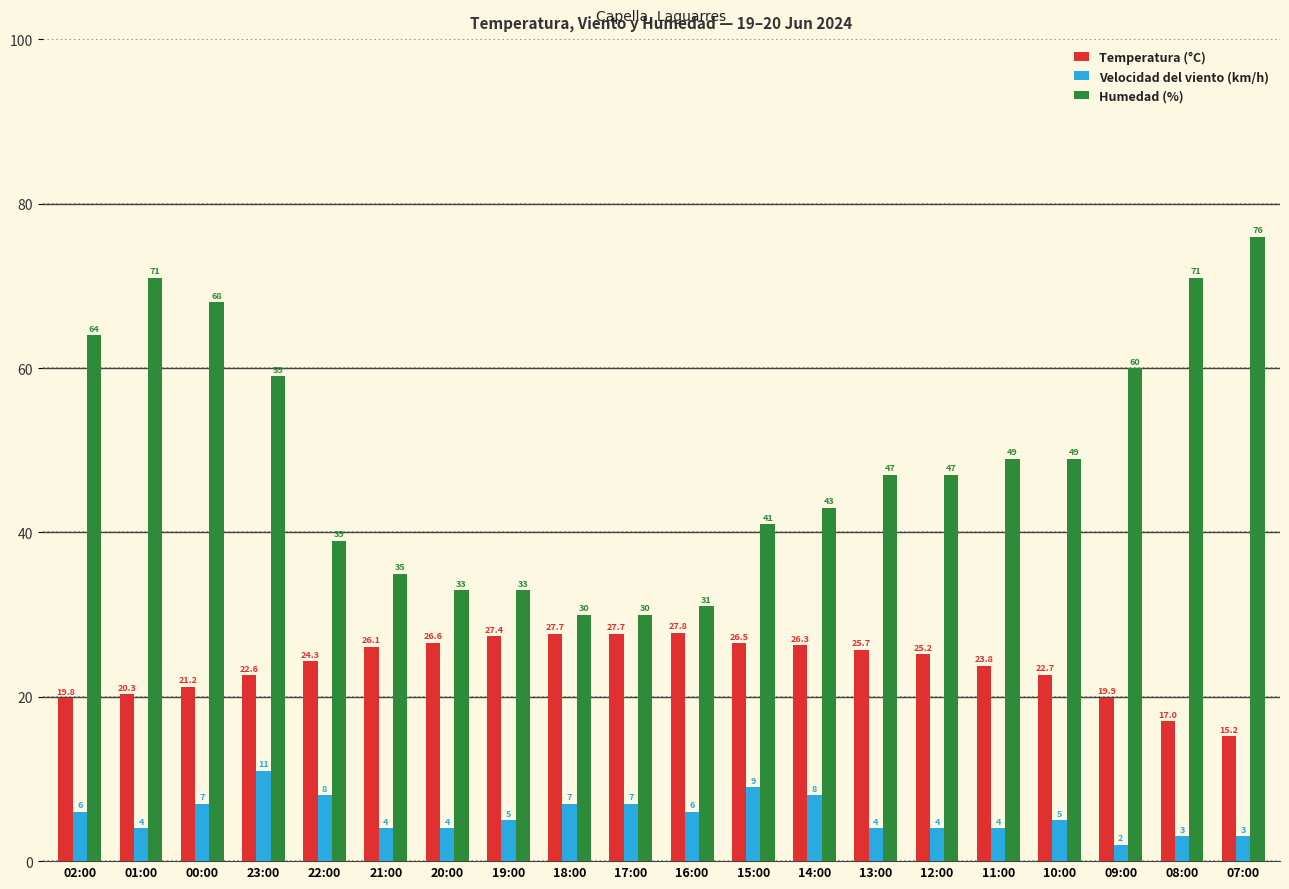

What are all the series names shown in the legend?

Temperatura (°C), Velocidad del viento (km/h), Humedad (%)